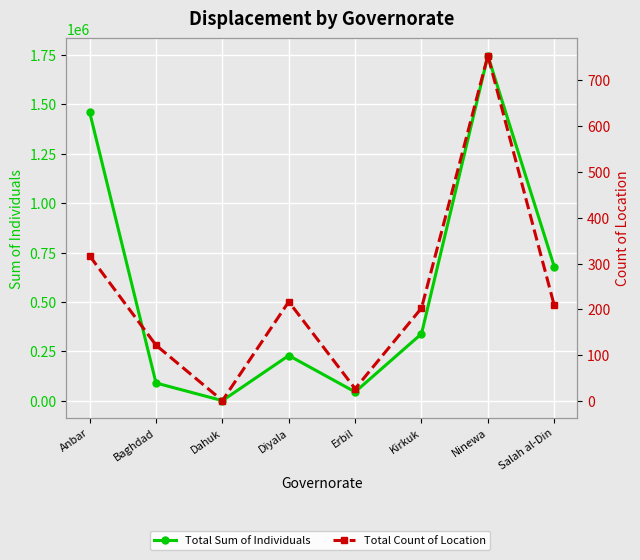

At Ninewa, list the series in order from smallest to largest.

Total Count of Location, Total Sum of Individuals